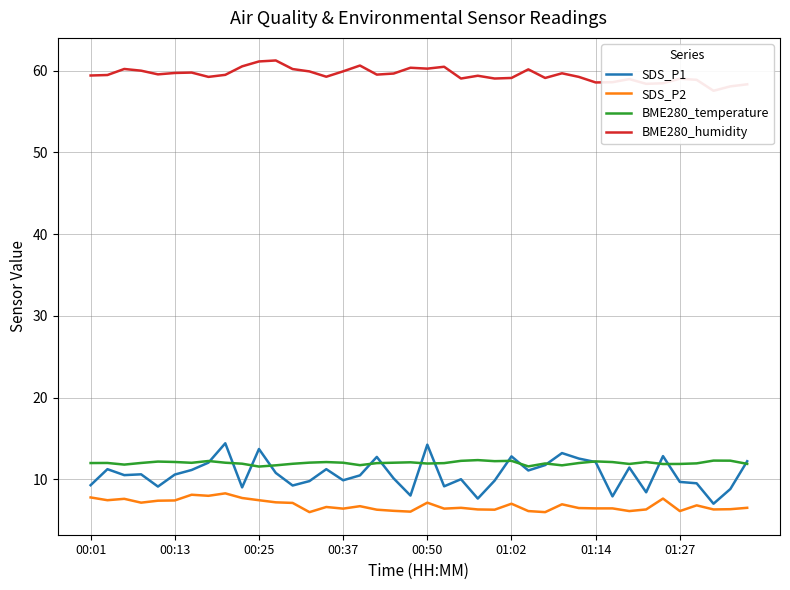

Does the chart have visible grid lines?

Yes